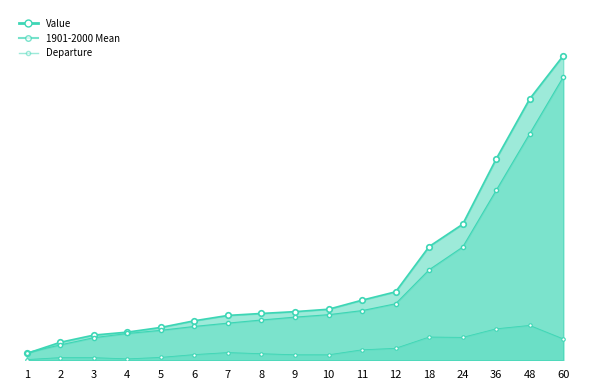

In Departure, how many points are lower than both neighbors (excluding endpoints)?

3